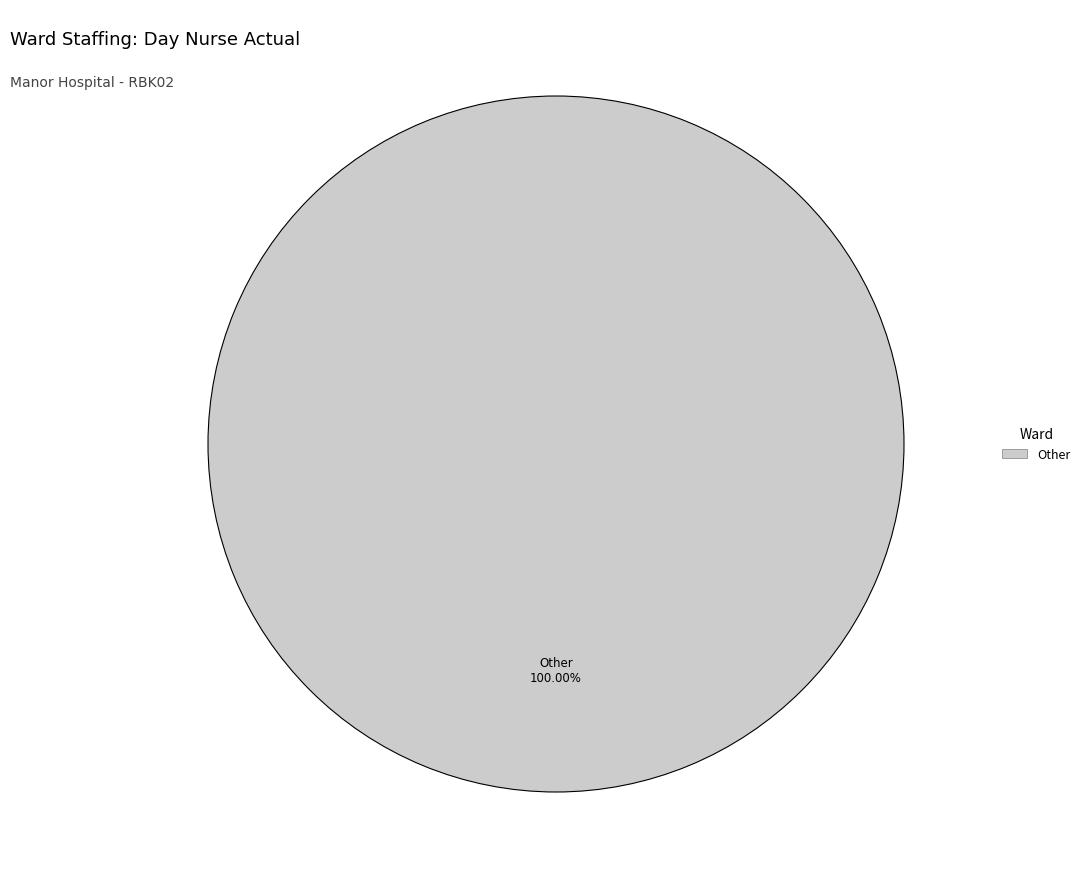

Is there any slice that represents more than half of the pie?

Yes